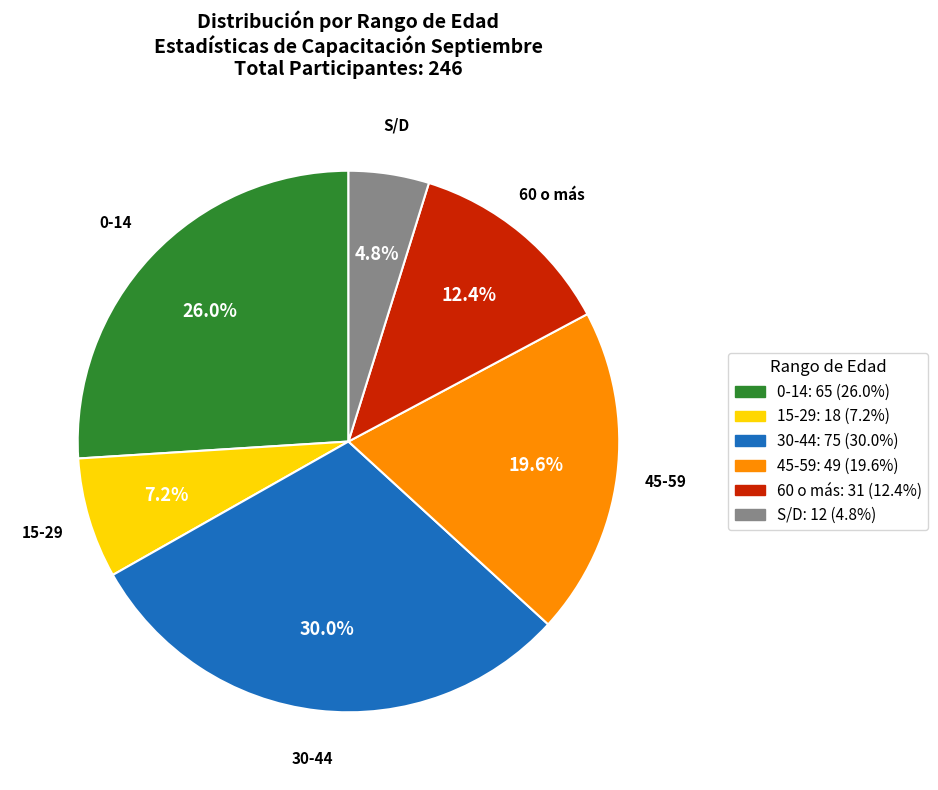

Does any single category account for the majority?

No